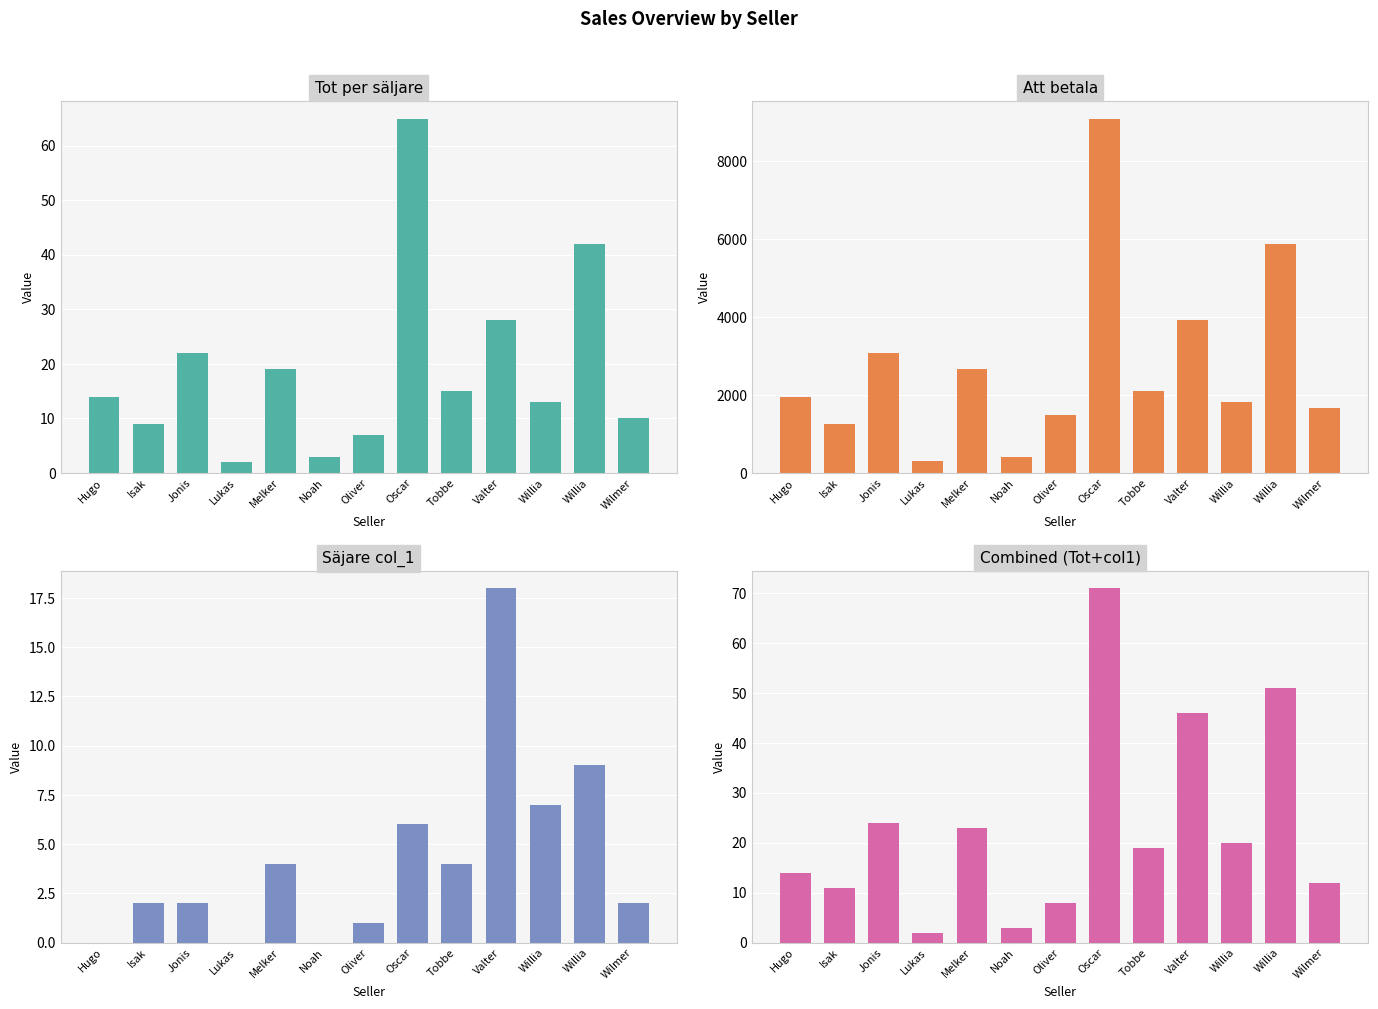

Which category has the highest value across all series?

Oscar